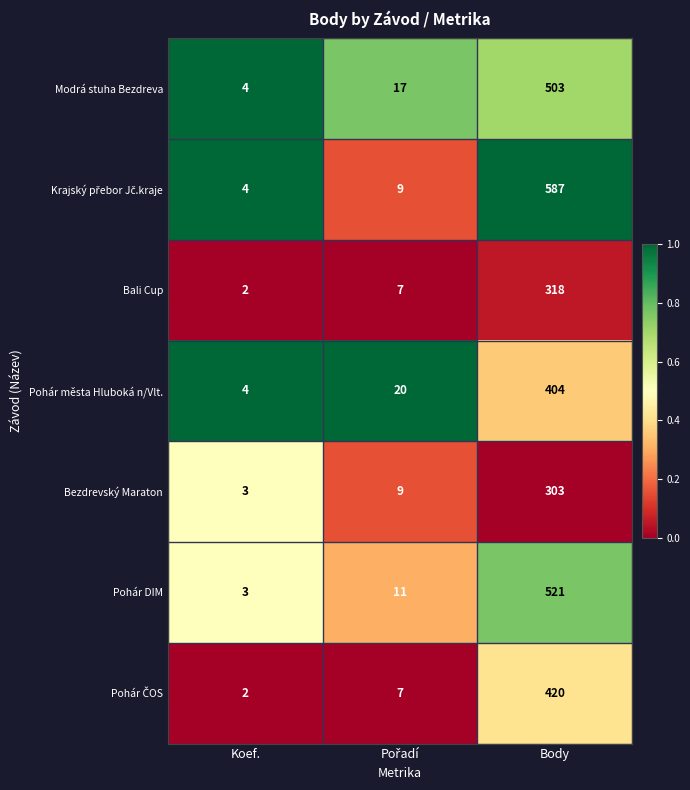

What is the sum of all Modrá stuha Bezdreva values?

524